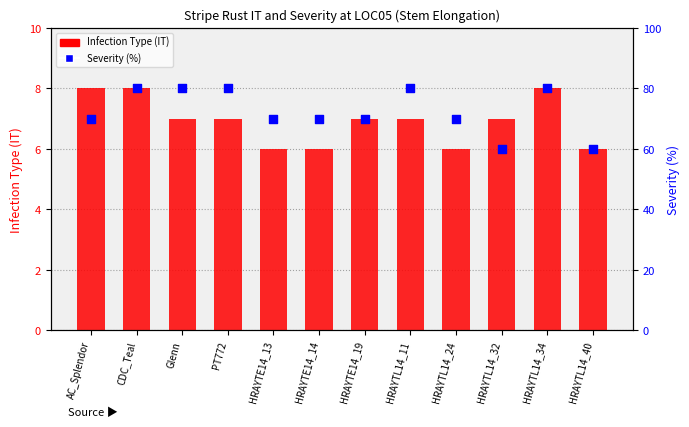

At which category is the sum across all series the highest?

CDC_Teal